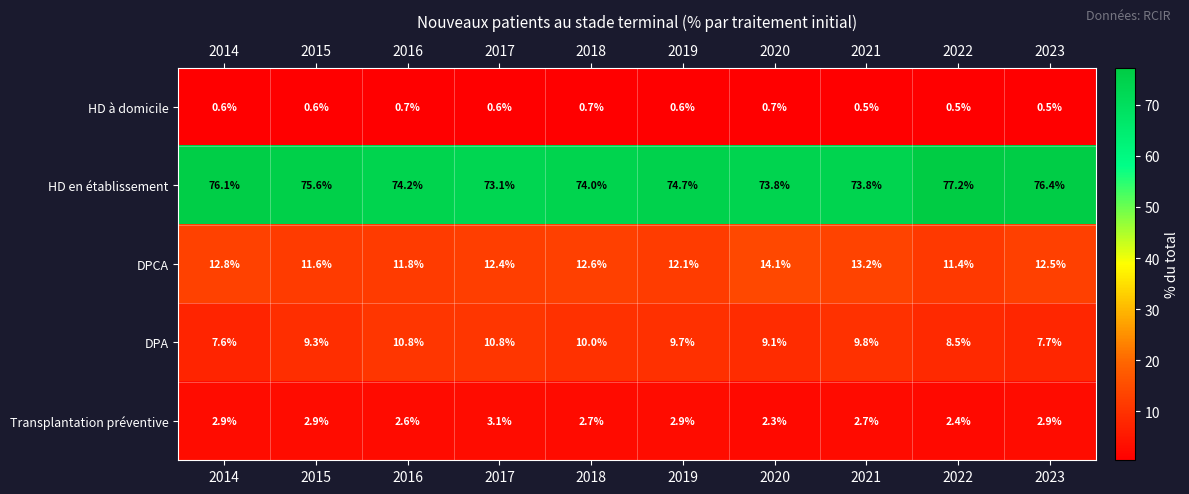

What is the difference between the highest and lowest values at 2019?

74.1